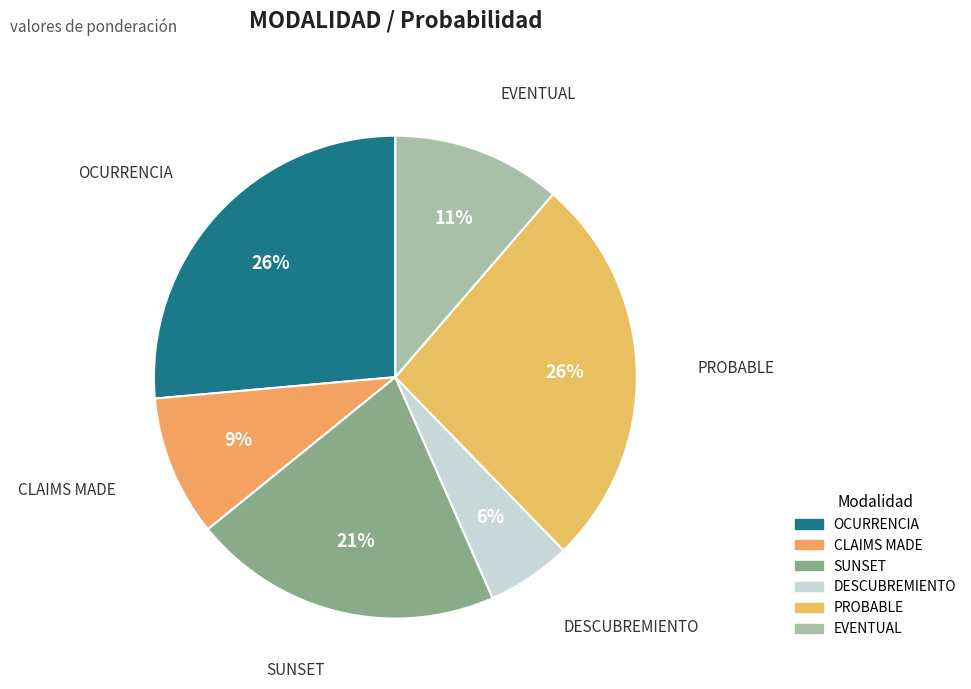

To the nearest percent, what is the average slice percentage?

17%